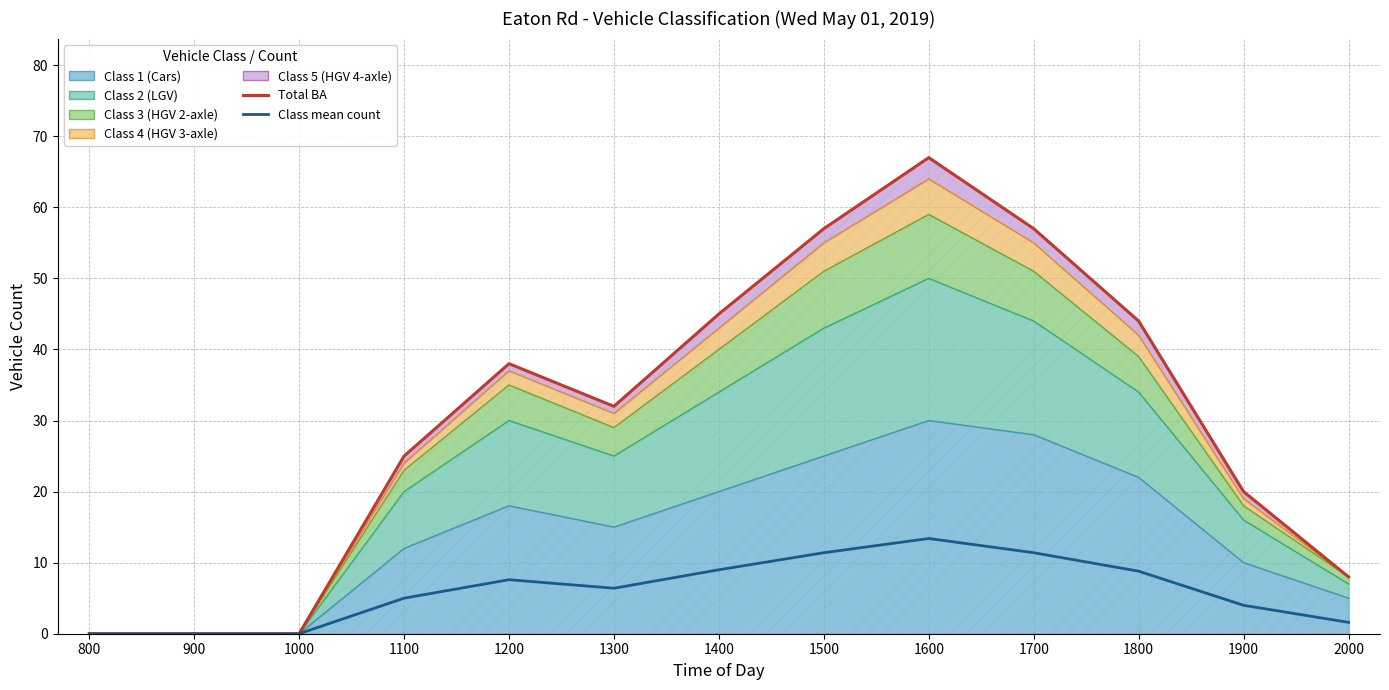

How many values in Total BA are above zero?

10